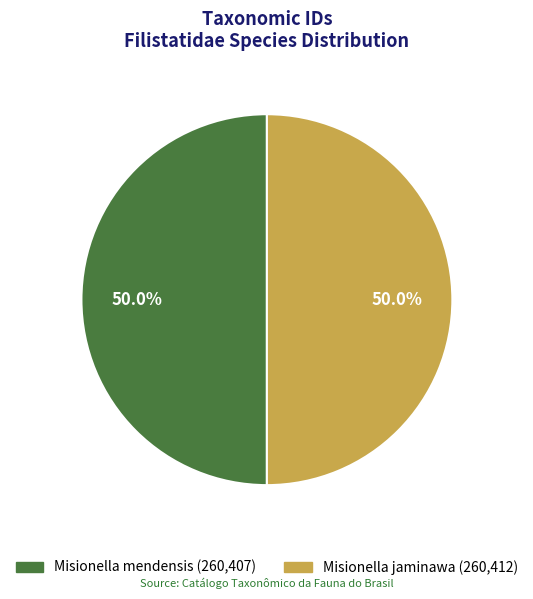

To the nearest percent, what is the average slice percentage?

50%